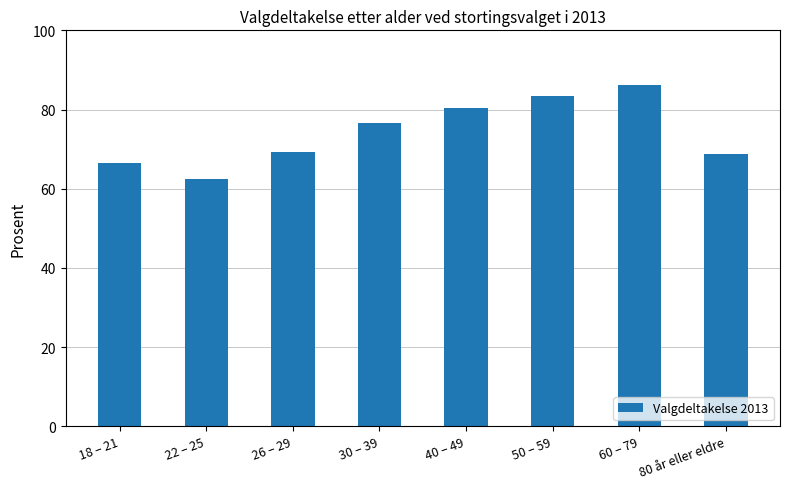

Are the bars horizontal?

No